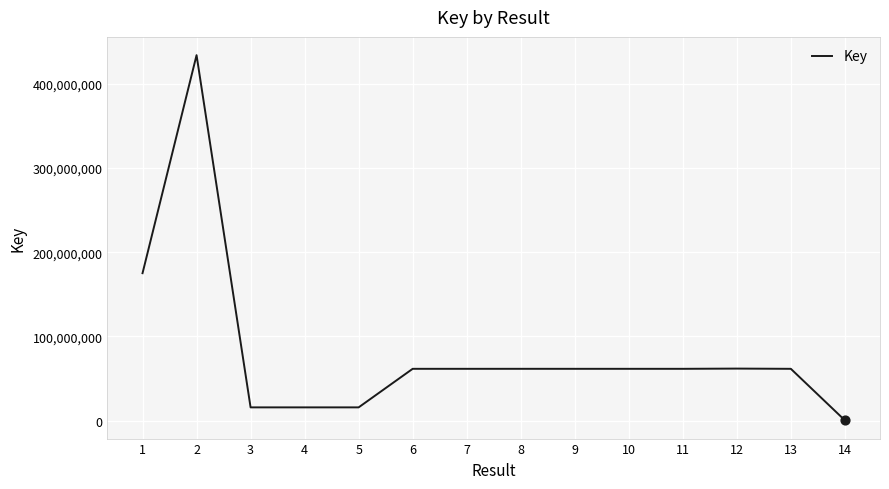

Approximately how many times larger is the value at 2 compared to 6?

7.1